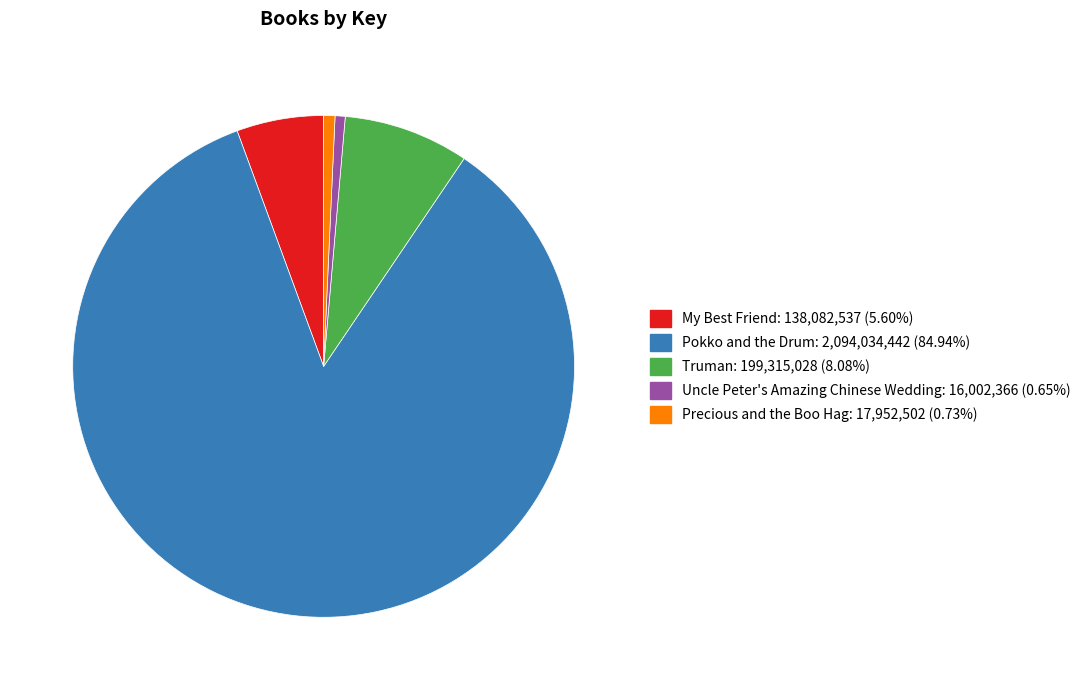

Approximately how many times larger is the value at Precious and the Boo Hag: 17,952,502 (0.73%) compared to Uncle Peter's Amazing Chinese Wedding: 16,002,366 (0.65%)?

1.1